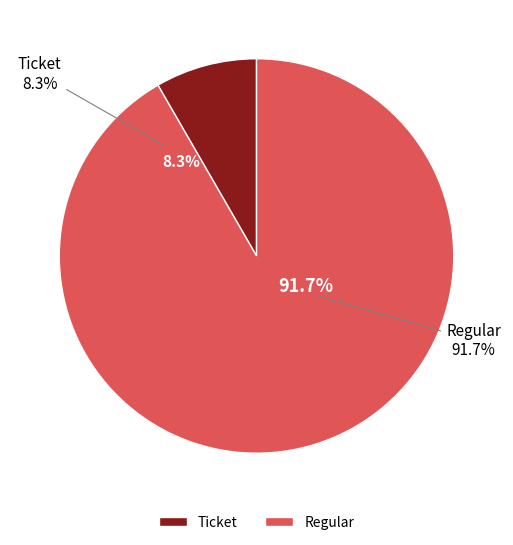

The Ticket slice represents 1% of the pie. True or false?

False